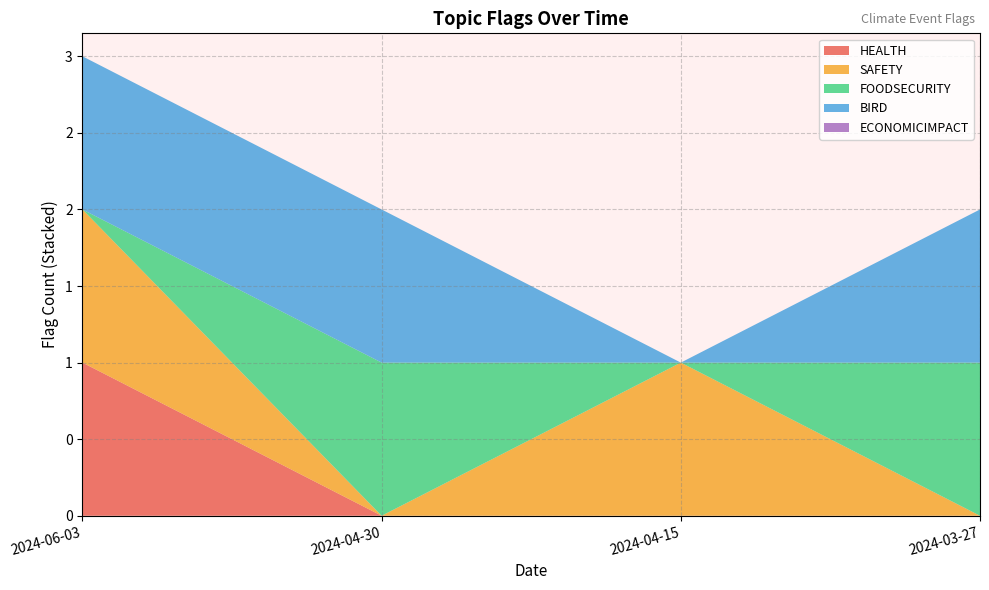

Reading right to left, transcribe all the data shown in this chart.

HEALTH: 0	0	0	1
SAFETY: 0	1	0	1
FOODSECURITY: 1	0	1	0
BIRD: 1	0	1	1
ECONOMICIMPACT: 0	0	0	0